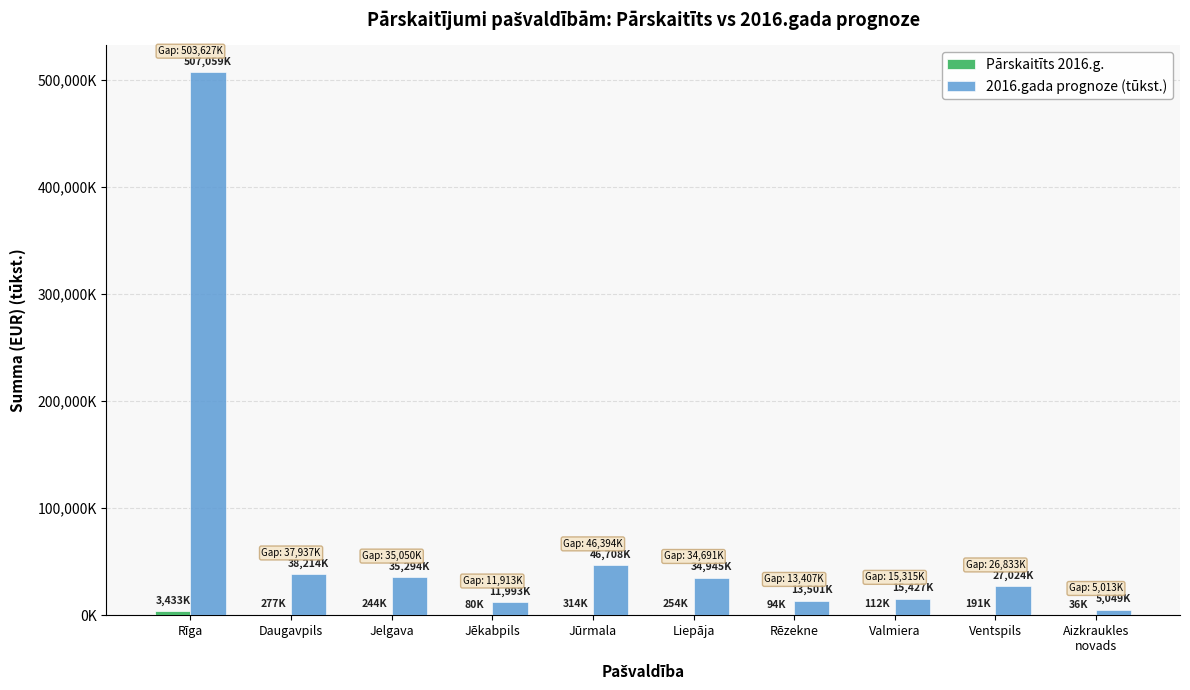

Reading left to right, what are all the values shown in this chart?

Pārskaitīts 2016.g.: 3432.7	277.1	243.8	80.2	313.9	253.6	94.4	112.0	190.9	36.0
2016.gada prognoze (tūkst.): 507059.3	38214.4	35294.0	11993.5	46708.3	34944.9	13501.2	15427.0	27024.0	5048.7